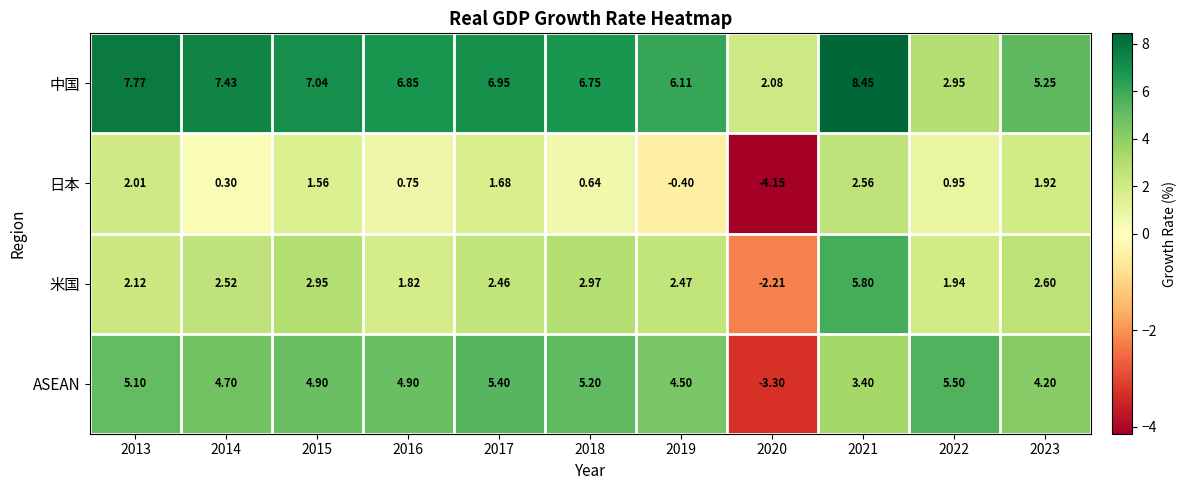

Which series changed the most between 2013 and 2018?

日本